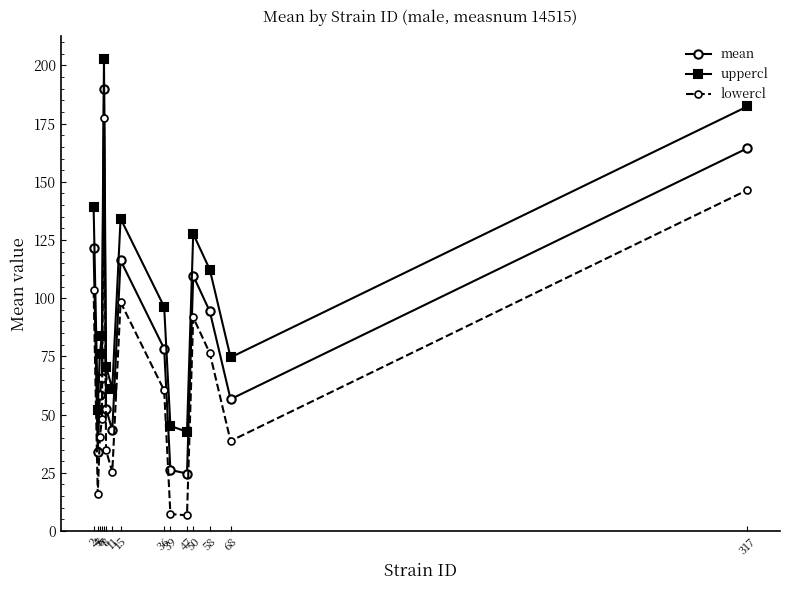

What is the average value of the mean series?

82.4